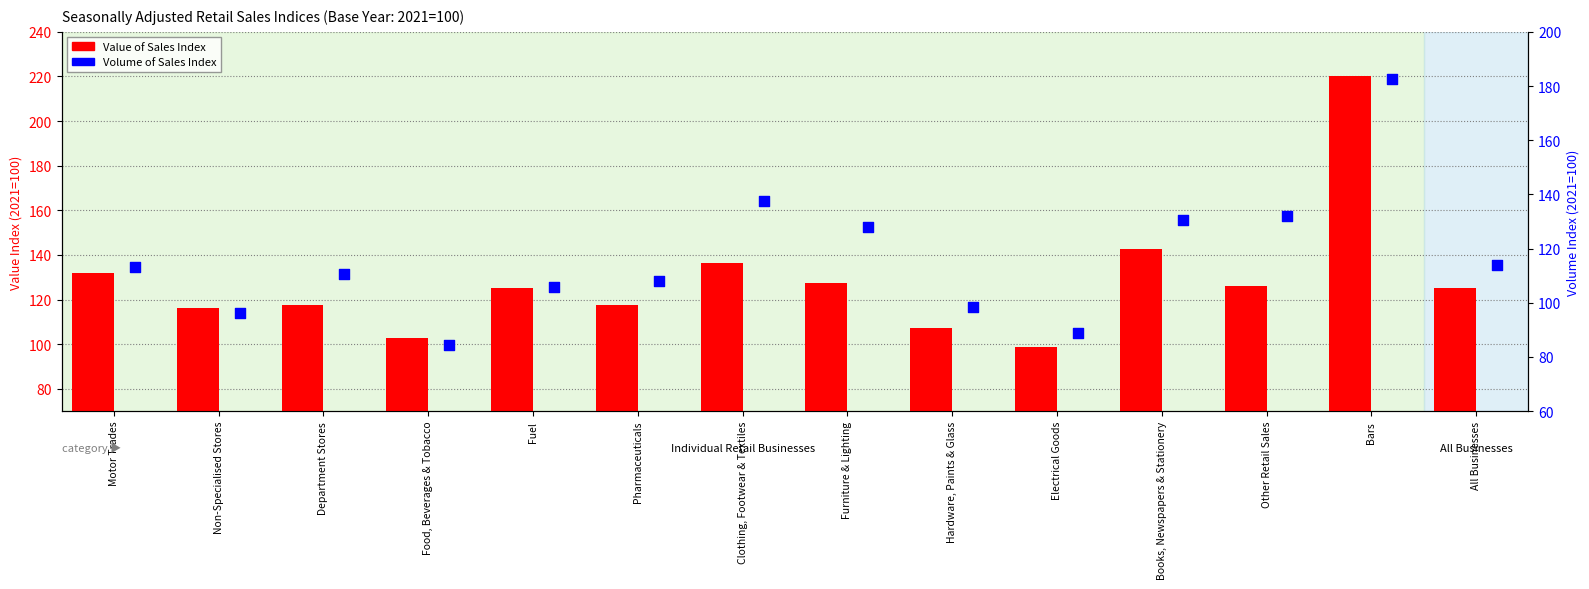

Which series contains the lowest Y value?

Volume Index